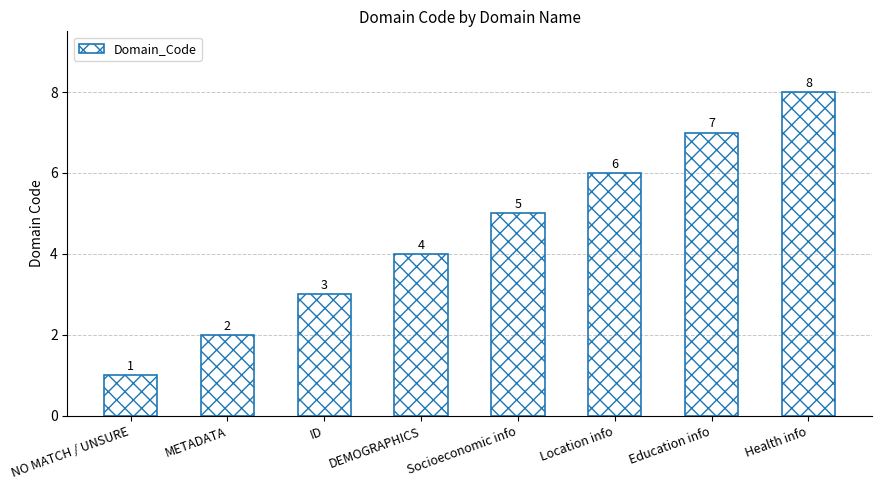

What is the maximum value shown in the chart?

8